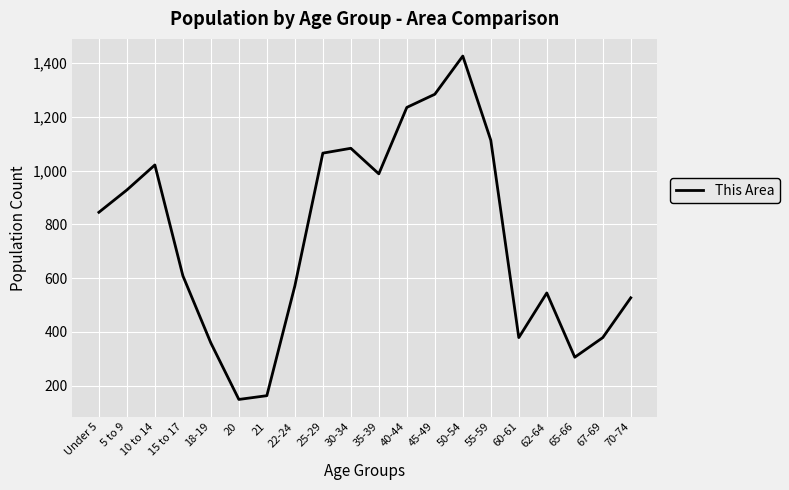

Which category has the lowest value across all series?

20